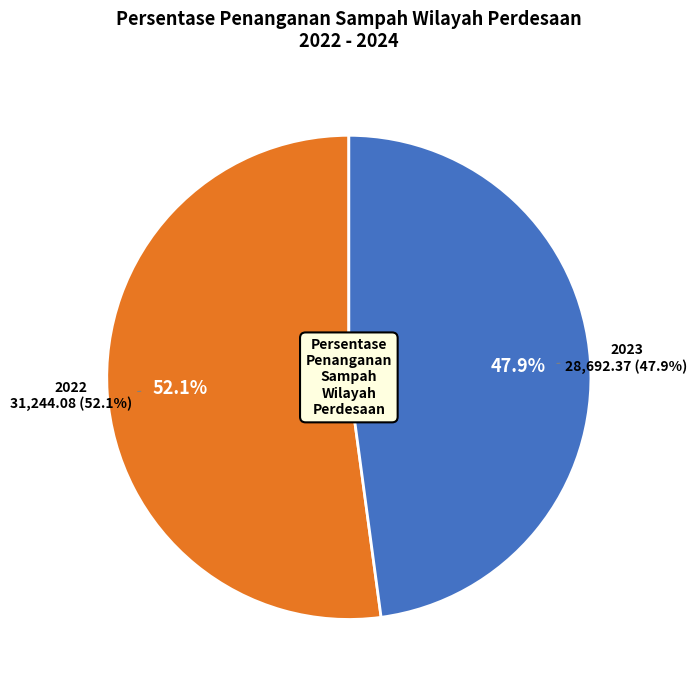

Count the number of slices in the pie.

3